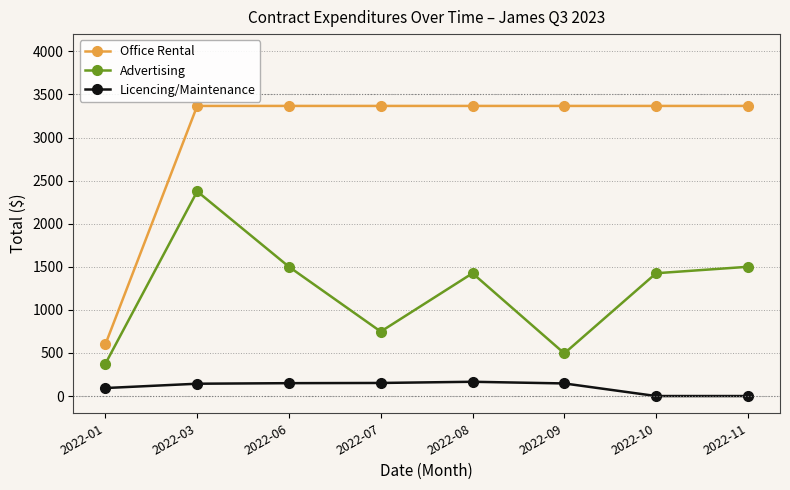

How many data points in Office Rental are above 3366?

7